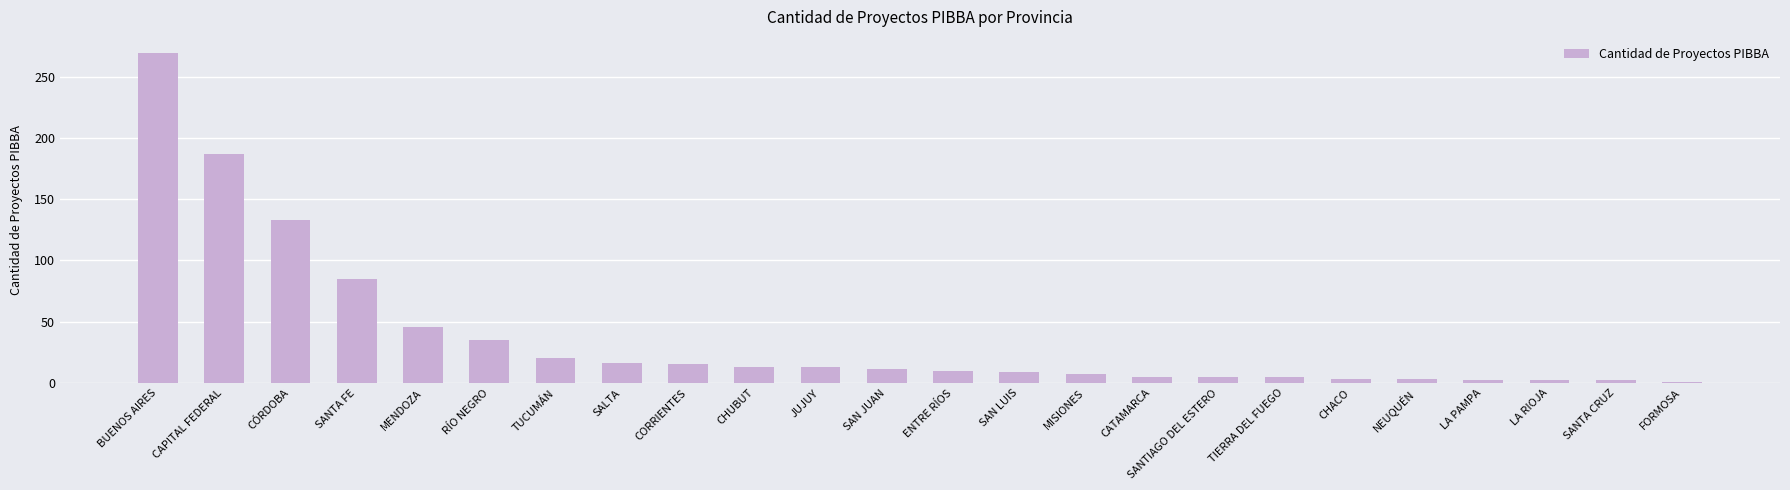

Is it true that the value at CÓRDOBA is 29?

False